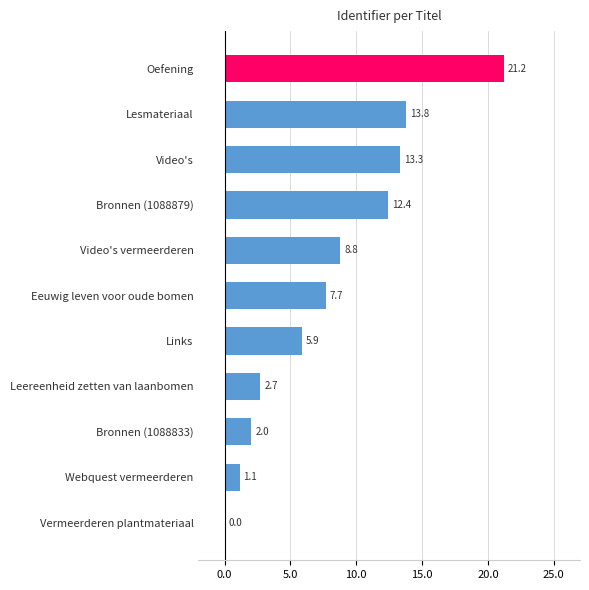

The value at Oefening is 21.2. True or false?

True